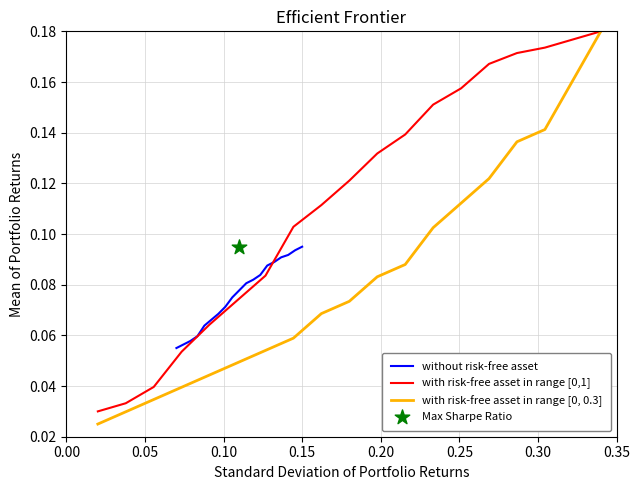

At how many categories does at least one series exceed 0?

19